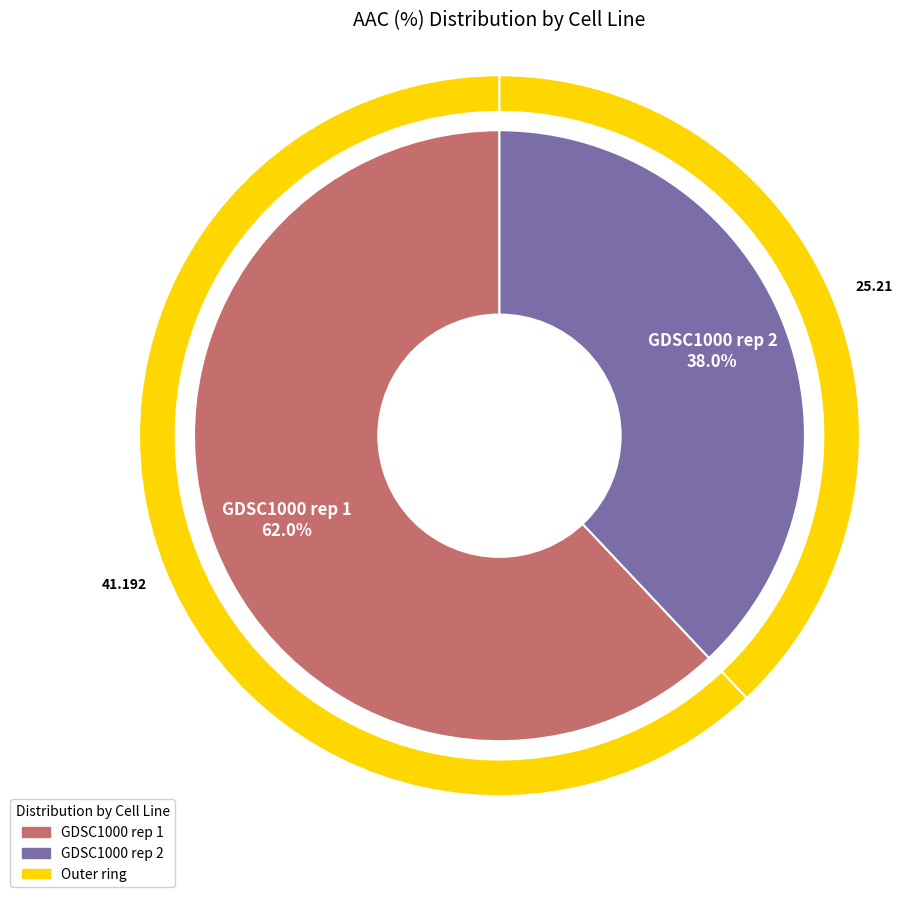

Is it true that GDSC1000 rep 2 is 38% of the pie?

True